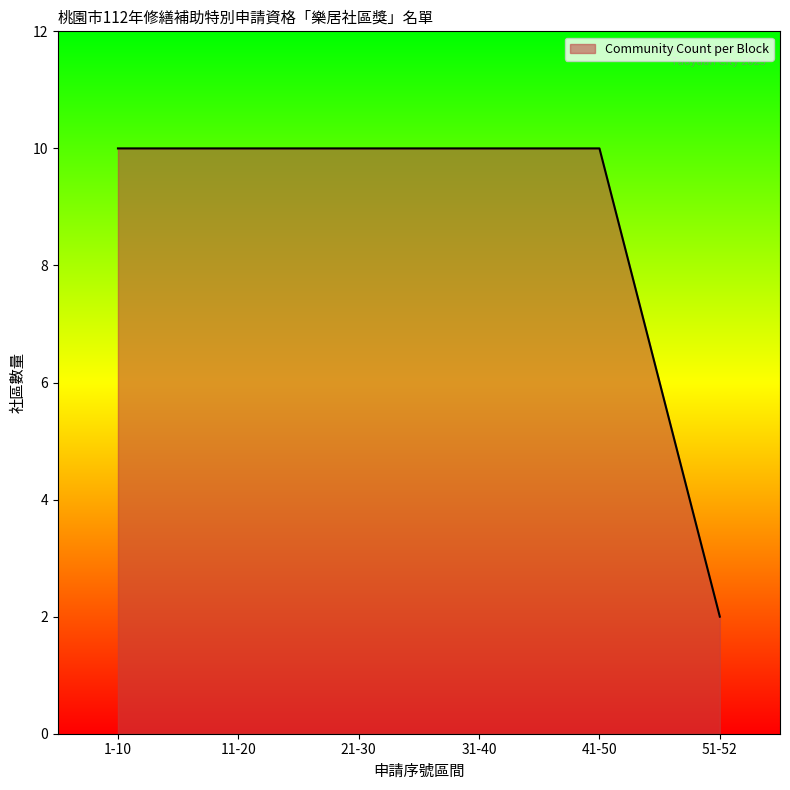

What value does the data have at 1-10?

10